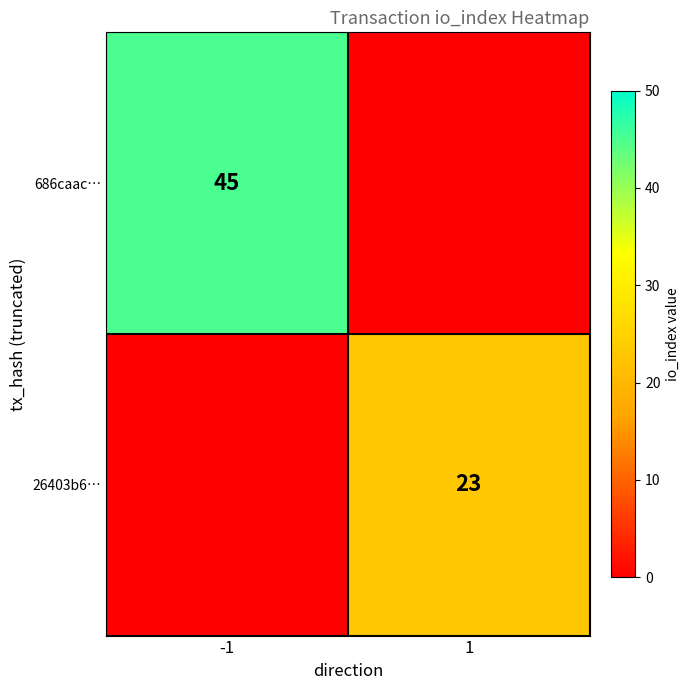

The value of 686caac… at -1 is 45. True or false?

True